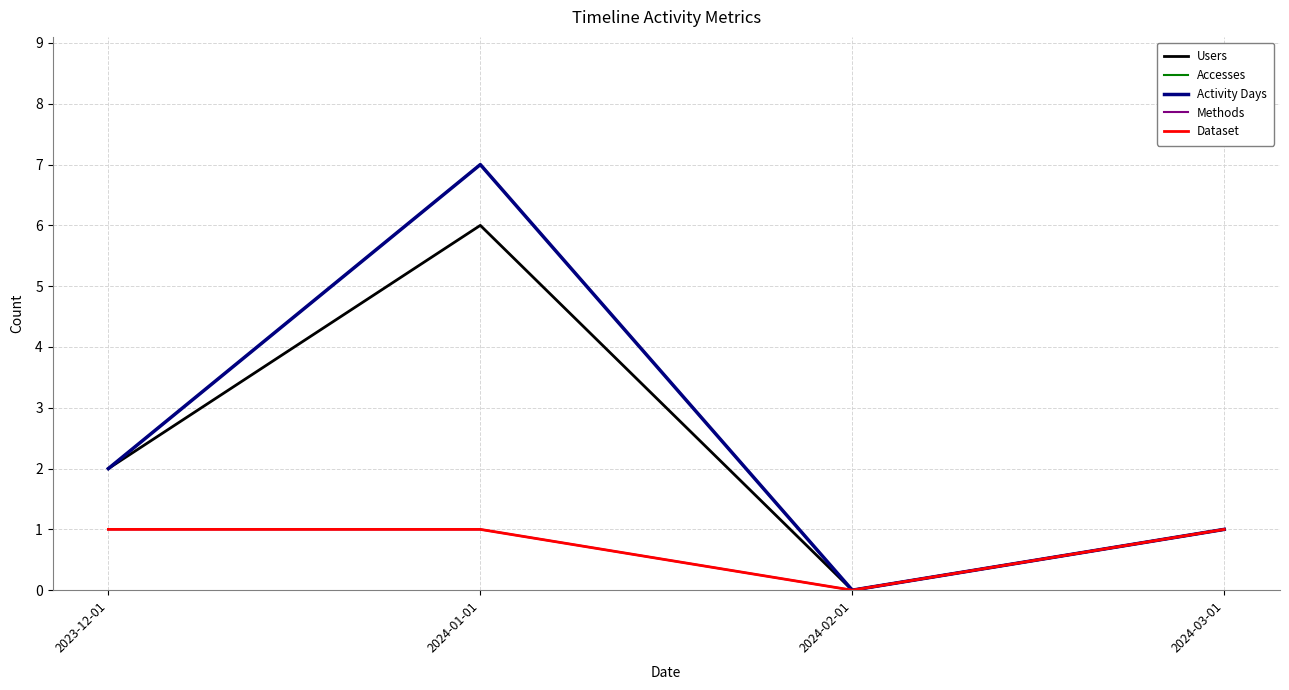

What is the value of the Methods point at the 1st from the left?

1